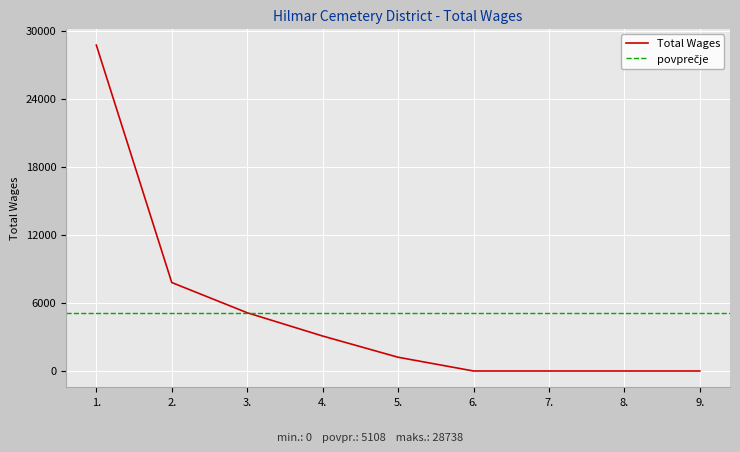

Reading left to right, what are all the values shown in this chart?

28738	7800	5136	3083	1212	0	0	0	0